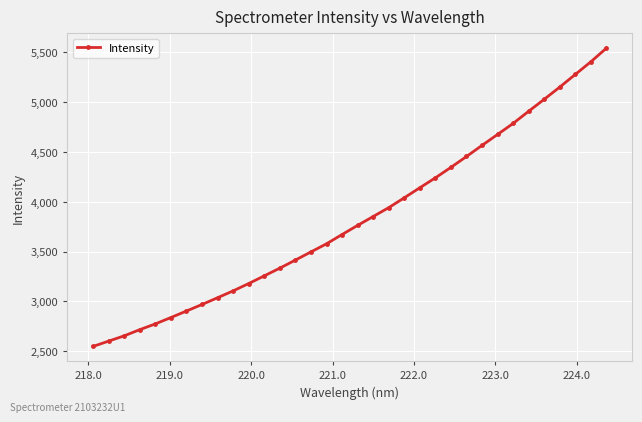

Does the chart have visible grid lines?

Yes